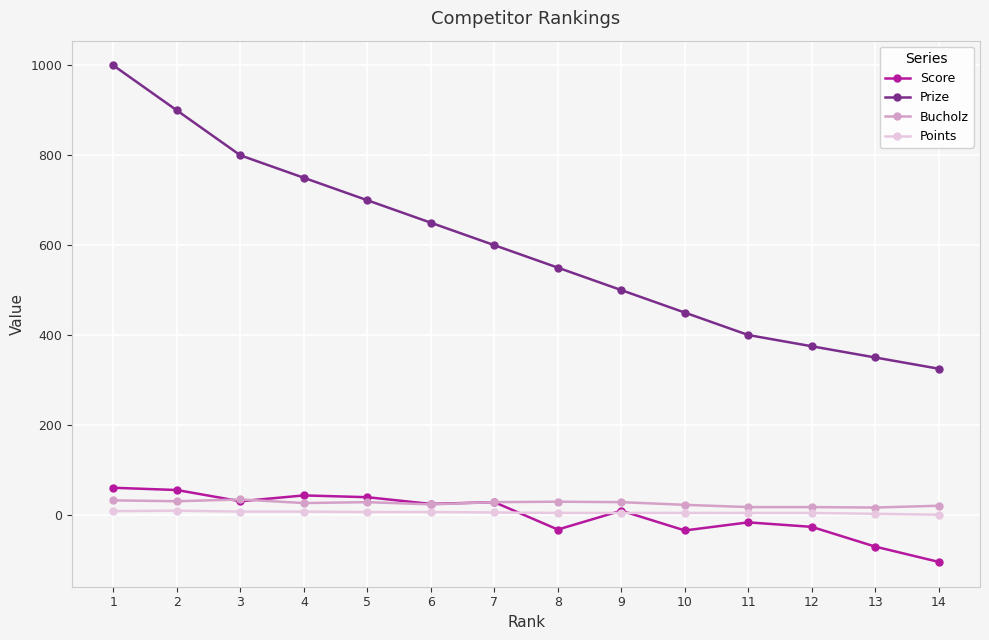

True or false: Bucholz and Points intersect in this chart.

False